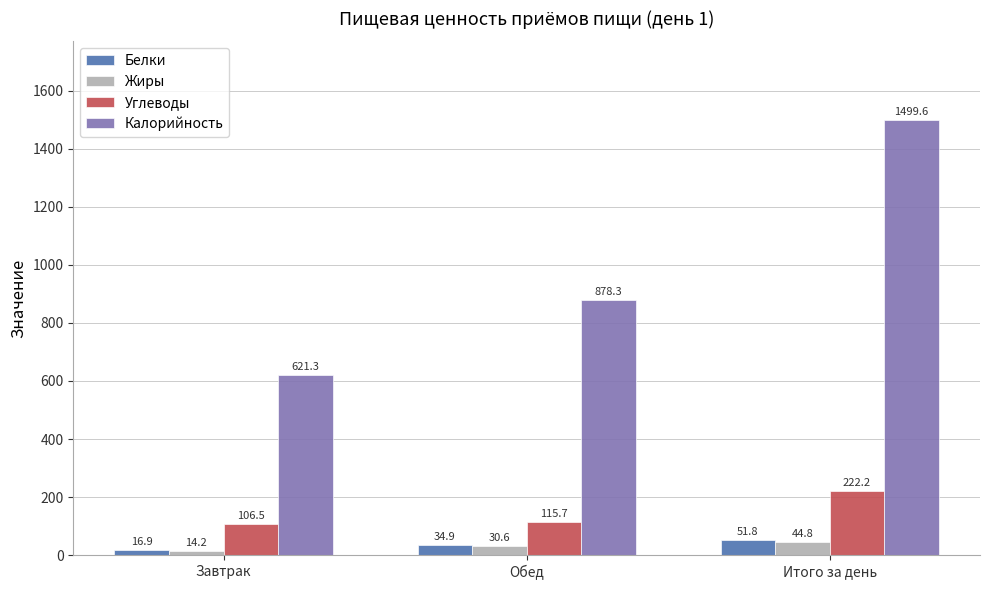

What are all the series names shown in the legend?

Белки, Жиры, Углеводы, Калорийность